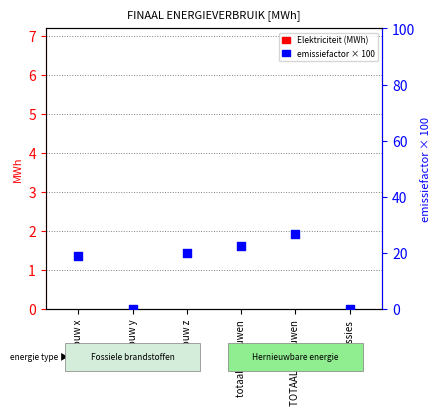

Which series has the widest spread of Y values?

emissiefactor × 100